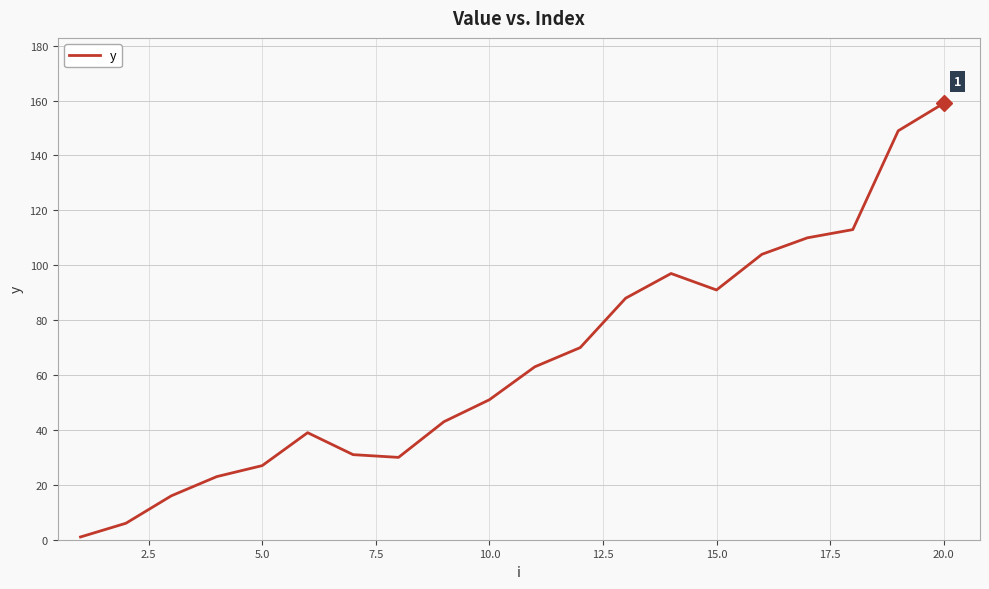

What is the difference between the maximum and minimum values?

158